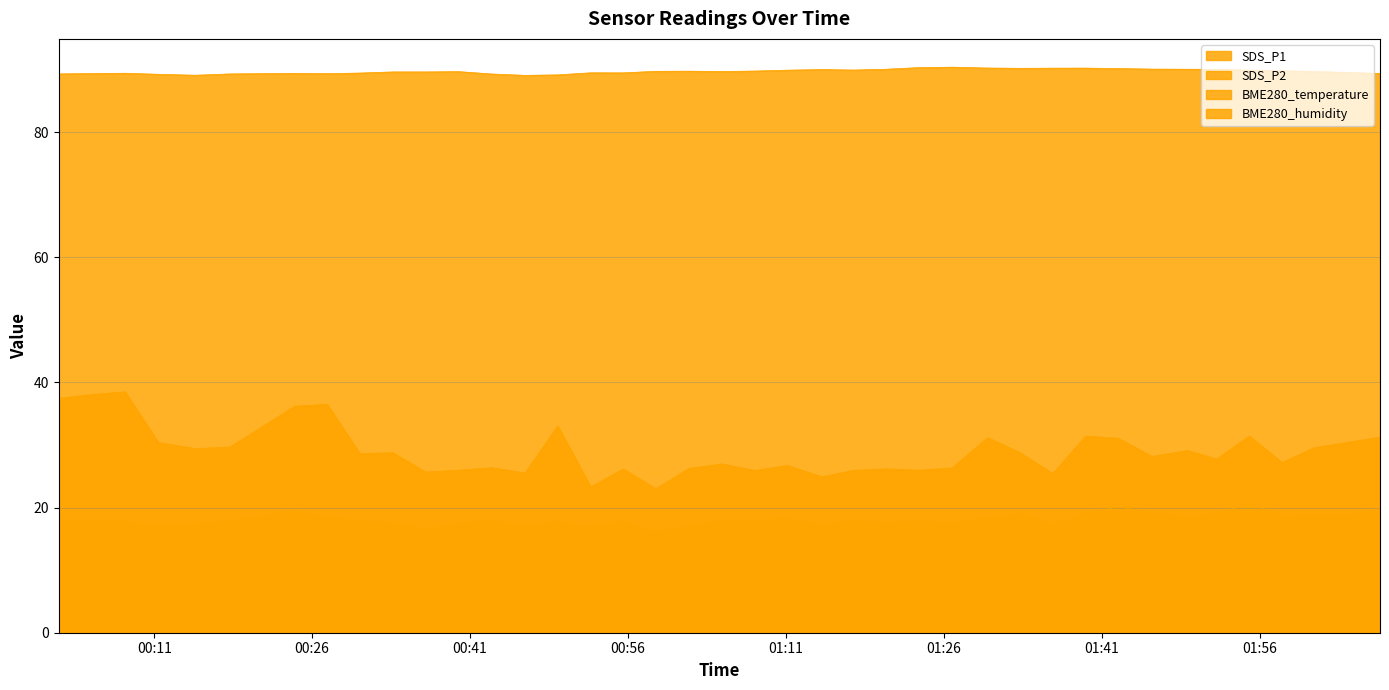

How many values in the SDS_P1 series are below 28?

19